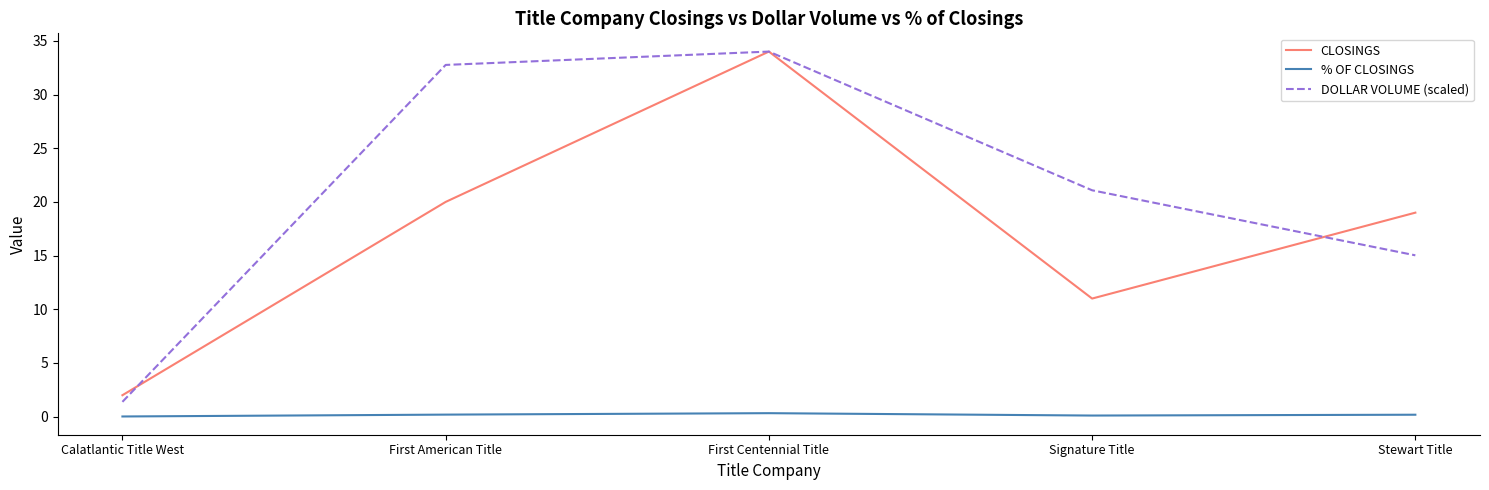

Is it true that DOLLAR VOLUME (scaled) equals 12.4 at First Centennial Title?

False